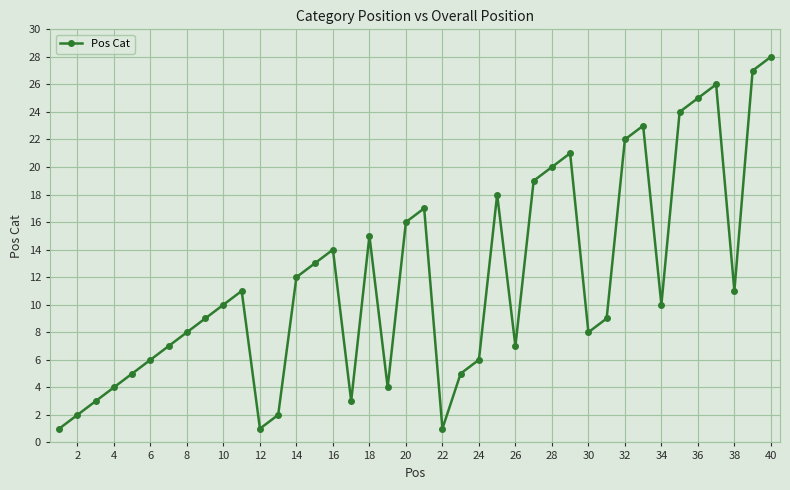

How many points are lower than both their immediate neighbors (excluding endpoints)?

8